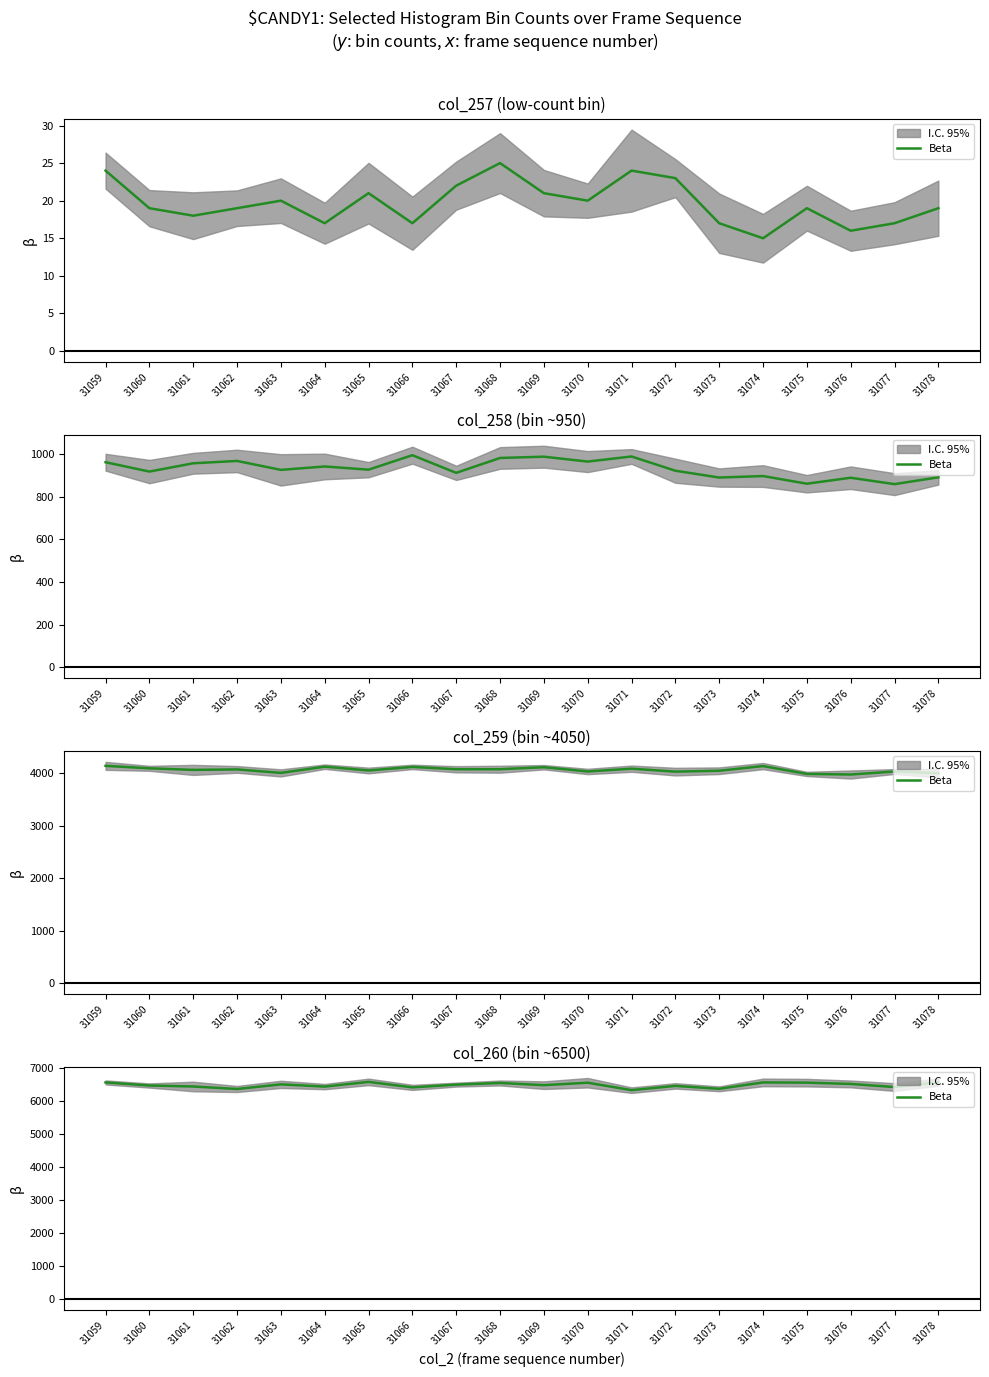

Rank the categories by value from highest to lowest.

31065, 31078, 31074, 31059, 31075, 31070, 31068, 31076, 31063, 31067, 31069, 31060, 31072, 31061, 31064, 31077, 31066, 31073, 31062, 31071